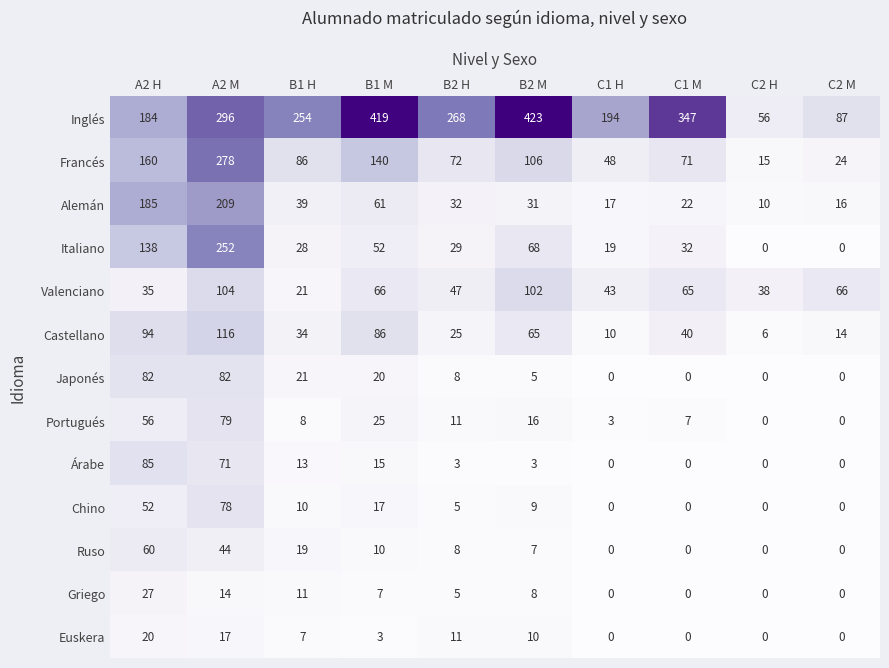

At how many categories does at least one series exceed 300?

3